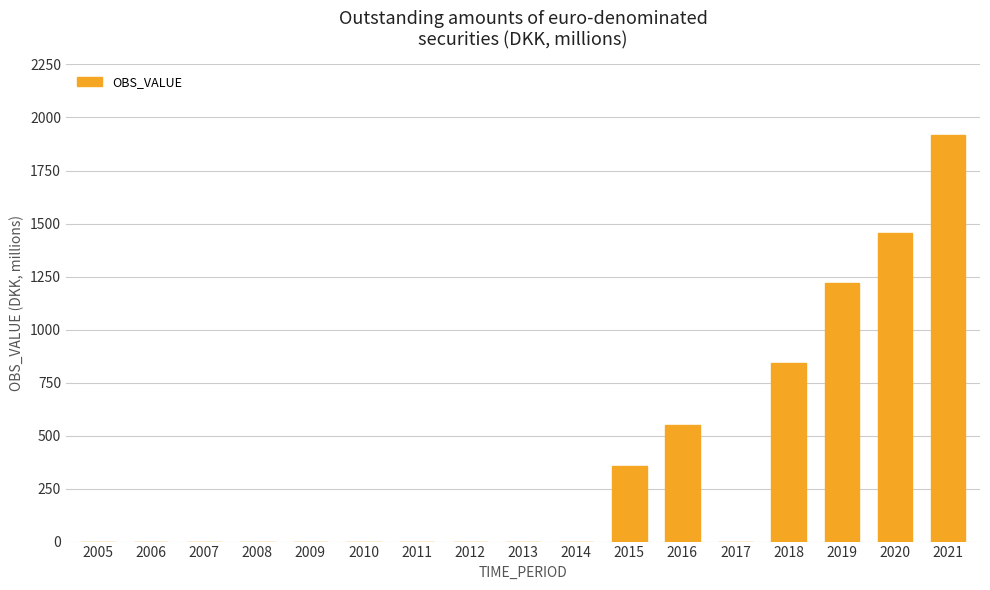

The chart shows a value of 1454 at 2020. True or false?

True